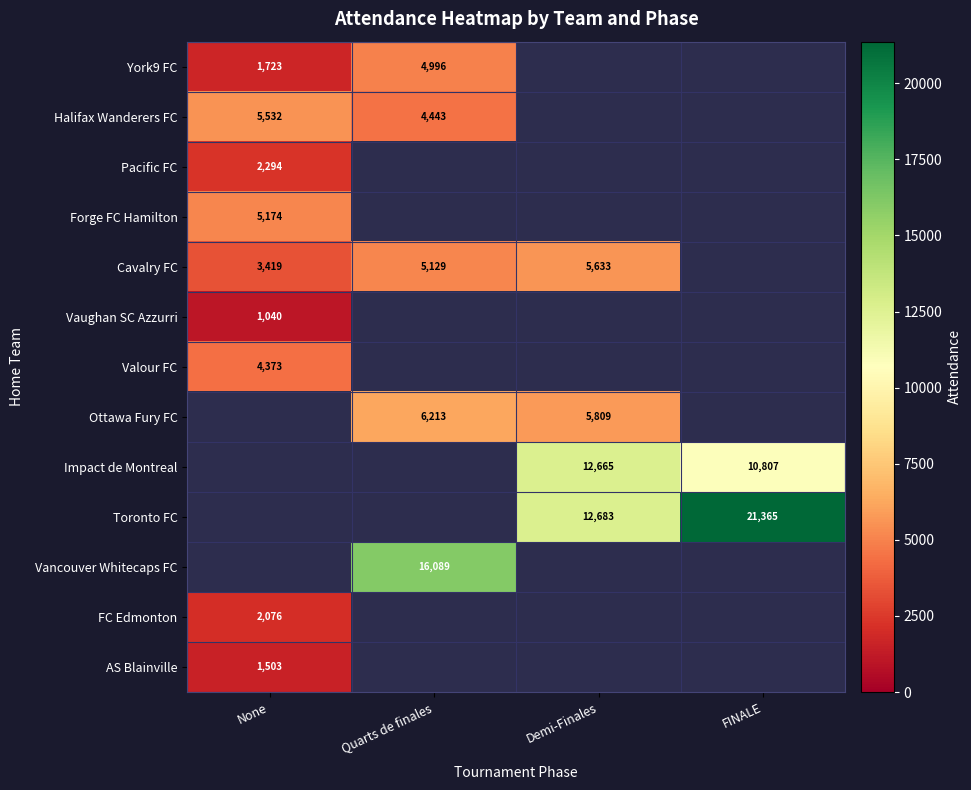

The Ottawa Fury FC series shows 2485 at Demi-Finales. True or false?

False